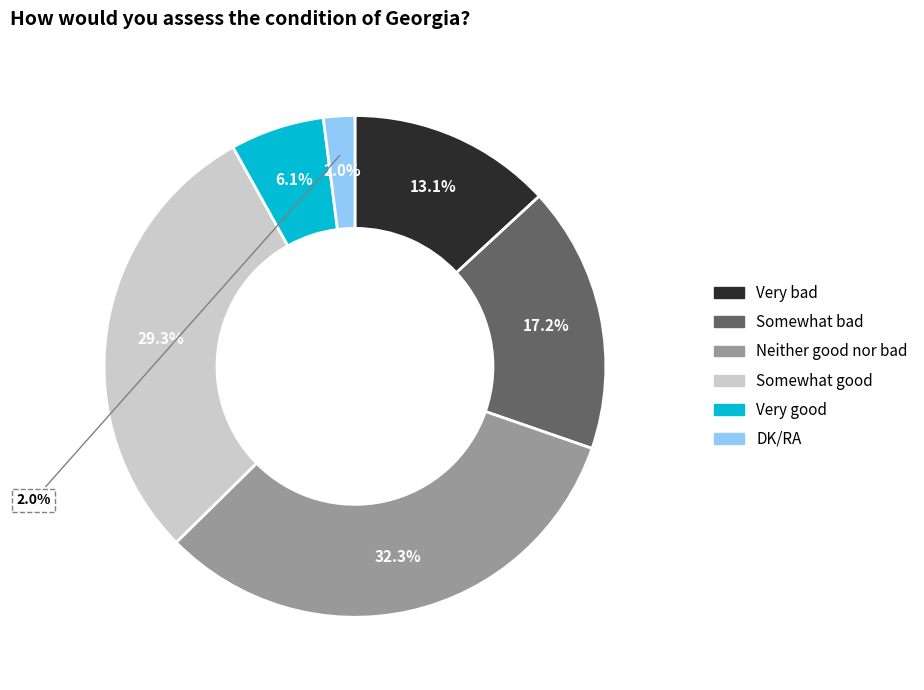

Does Neither good nor bad represent more than half of the total?

No